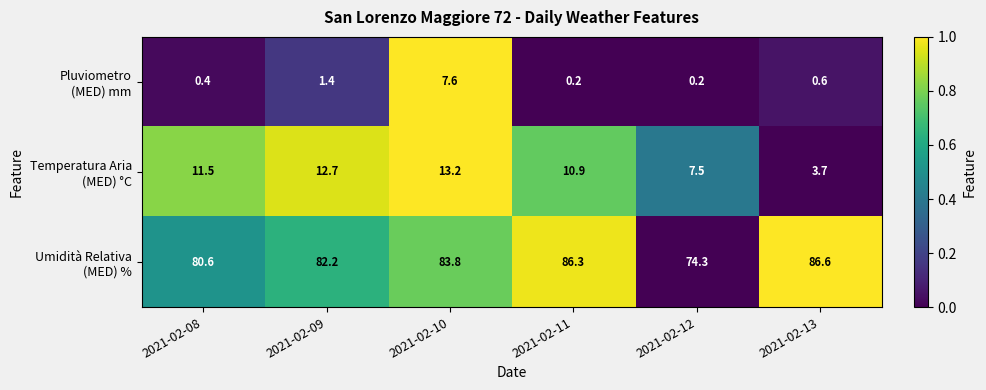

At which category does the chart reach its peak across all series?

2021-02-13